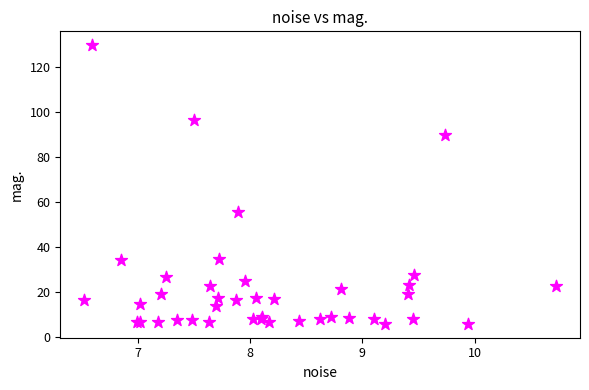

What Y value in the scatter plot is closest to 67?

55.6